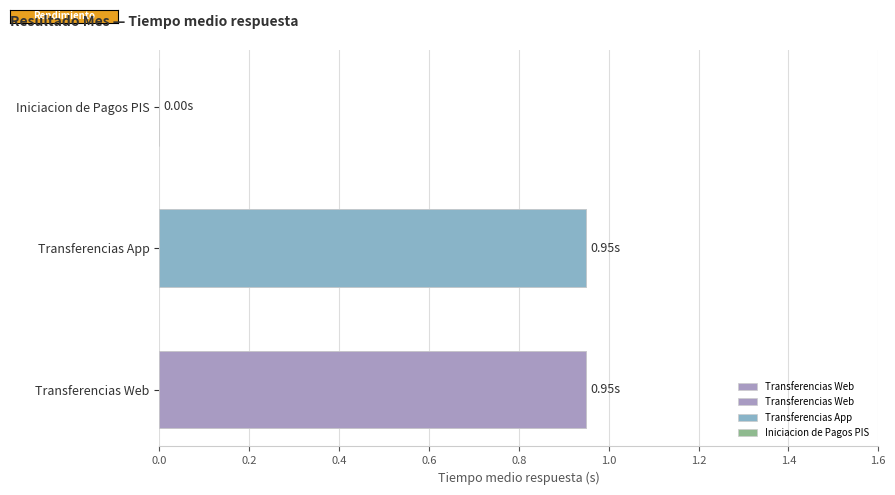

The value at 0.0 is 1.2. True or false?

False